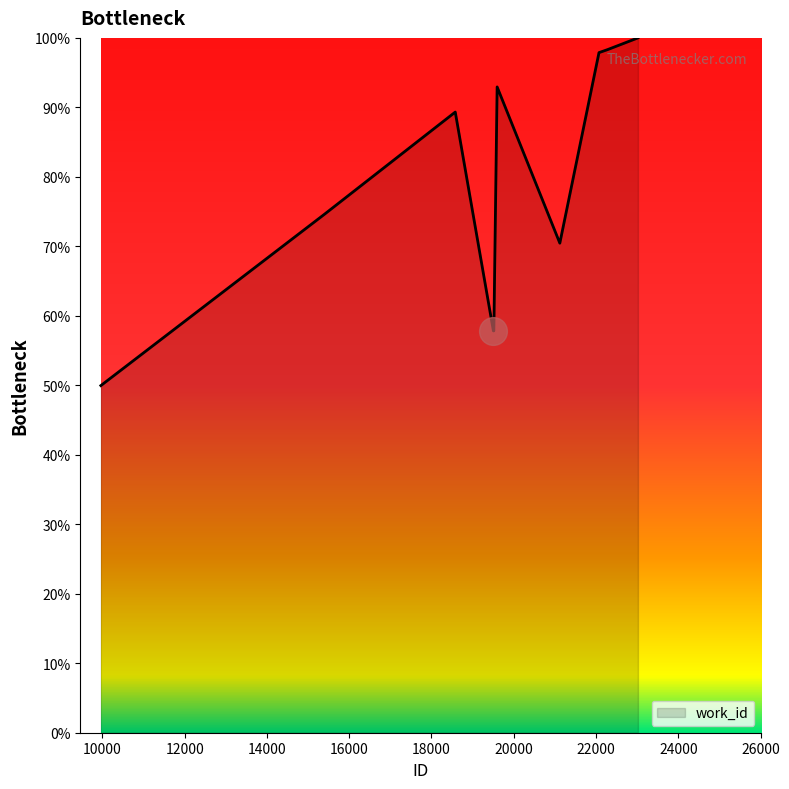

What is the smallest value displayed?

50.0